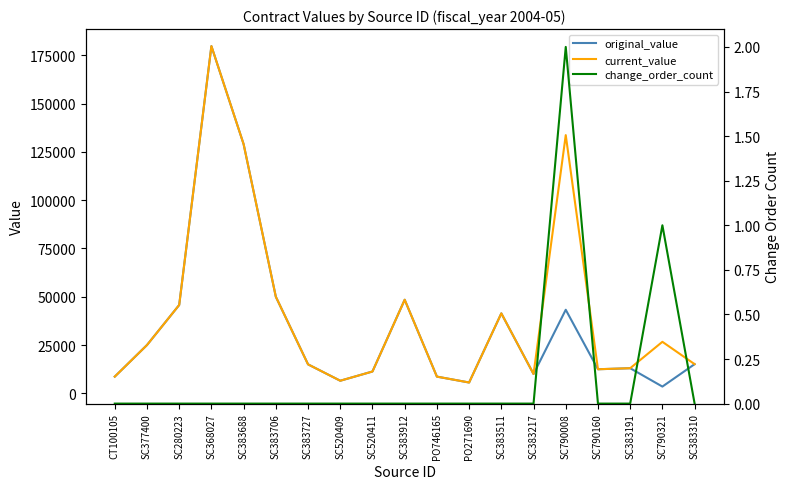

Where is the first local maximum for current_value?

SC368027